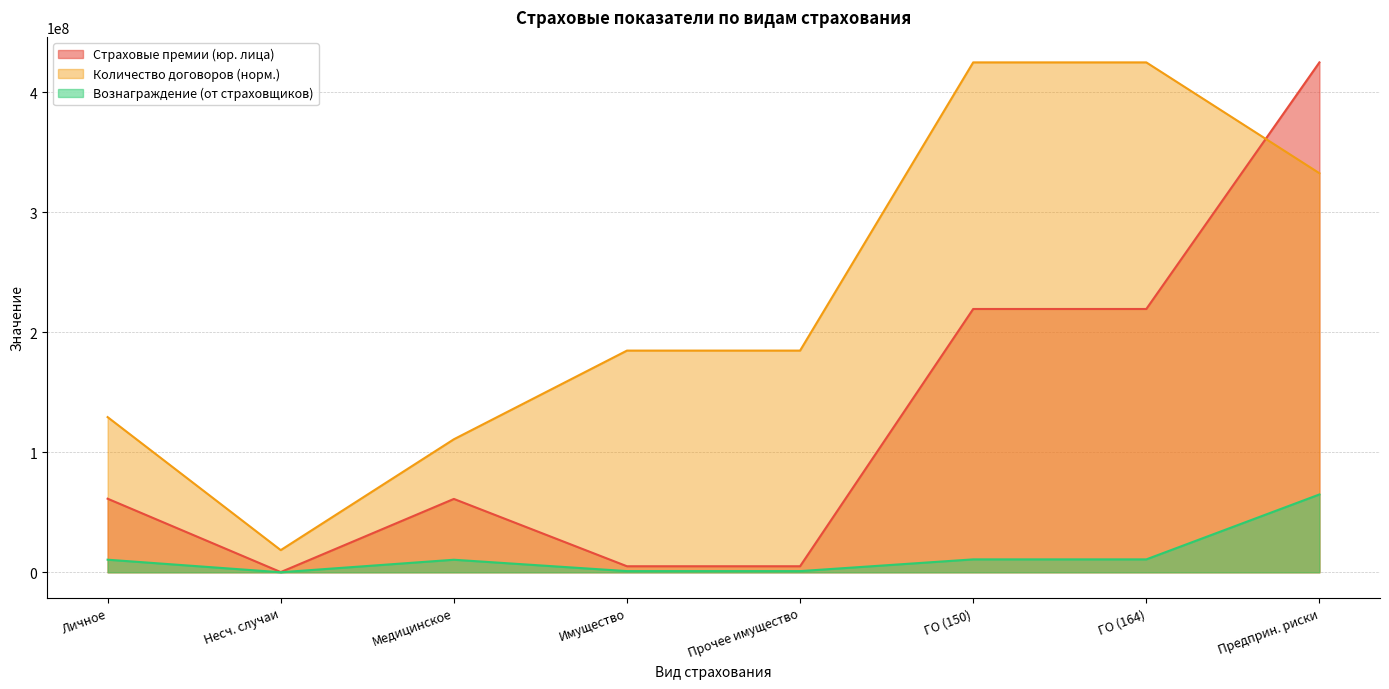

What is the spread (max minus min) of values at Медицинское?

100395020.4